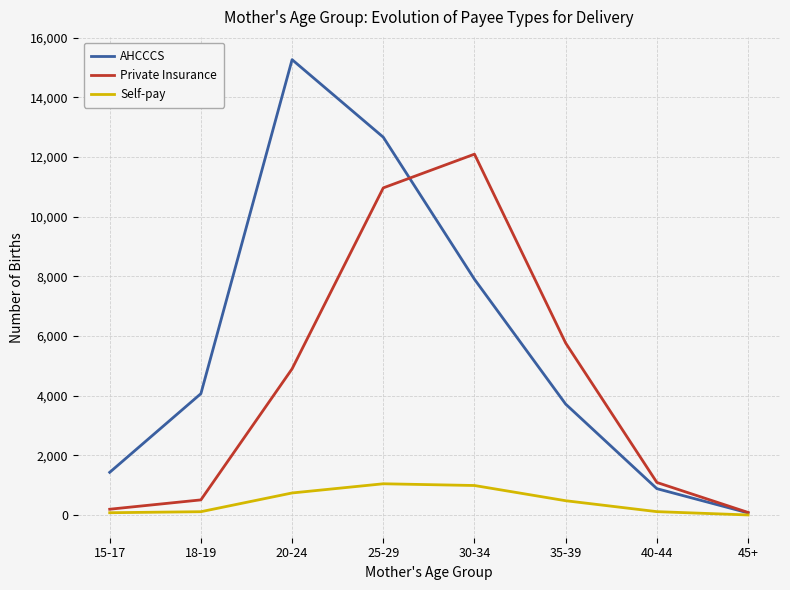

Is the value of AHCCCS at 20-24 greater than the value of Private Insurance at 40-44?

Yes